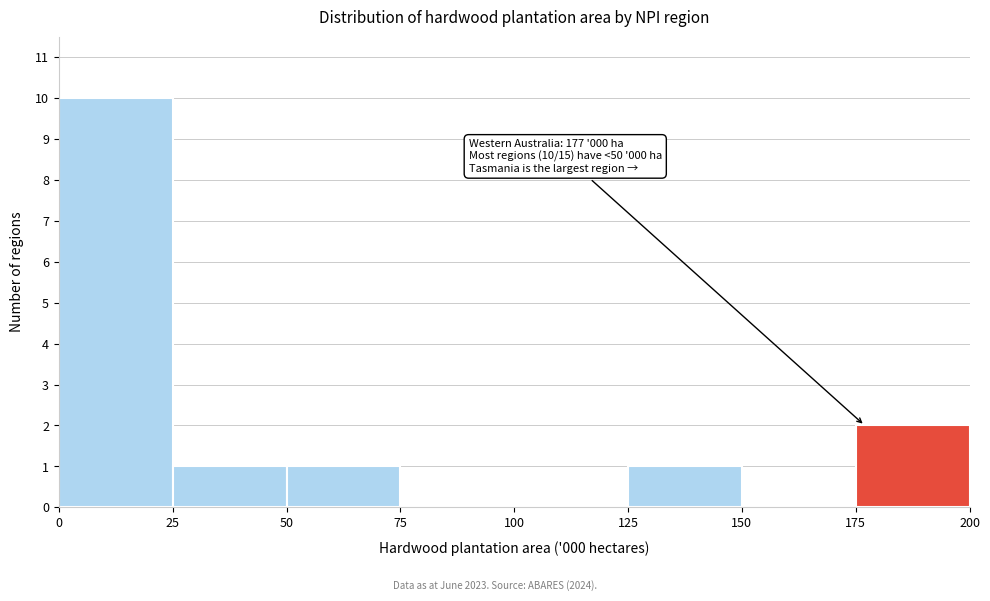

Over which range of the x-axis is the bar tallest?

0 to 25